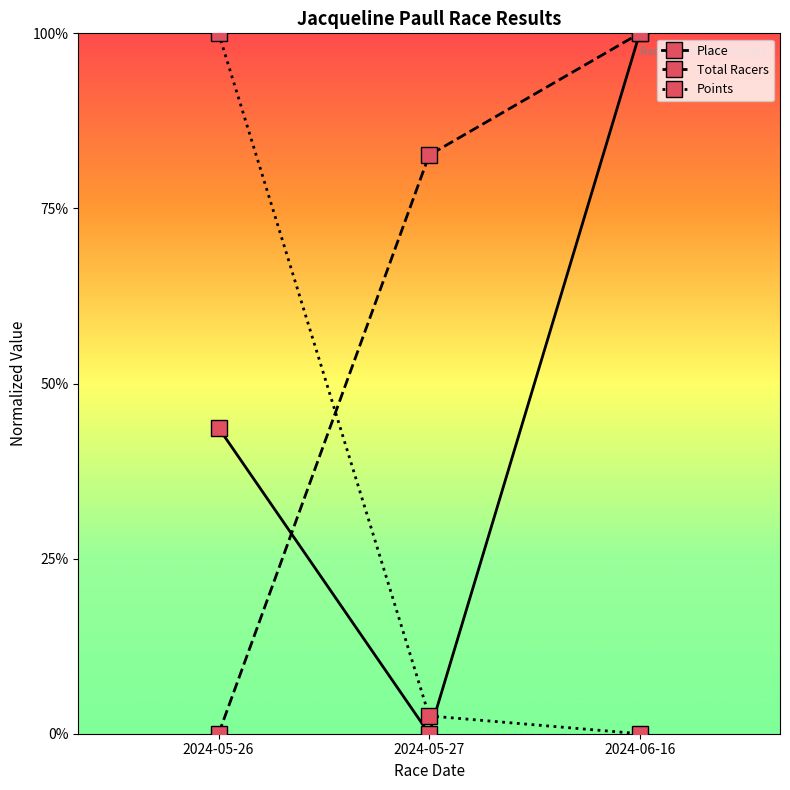

Where is Points nearest to the value 0?

2024-06-16